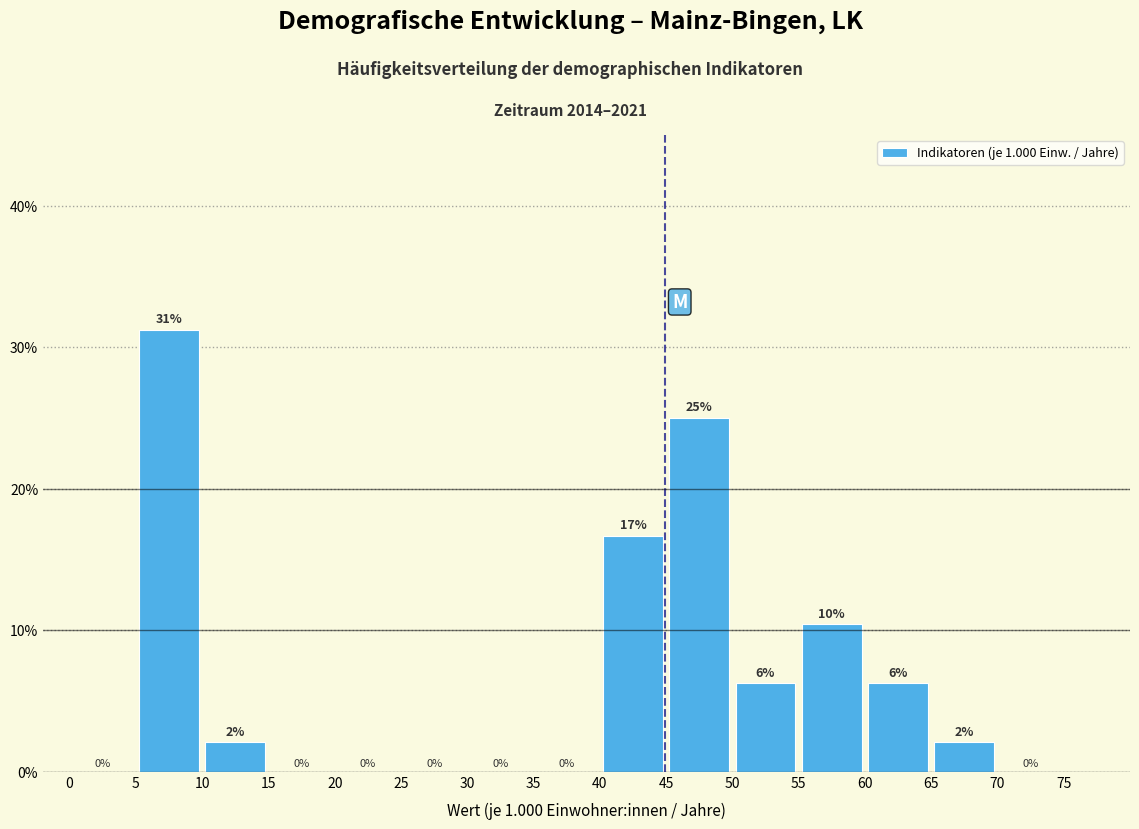

Which range on the x-axis has the tallest bar?

5 to 10